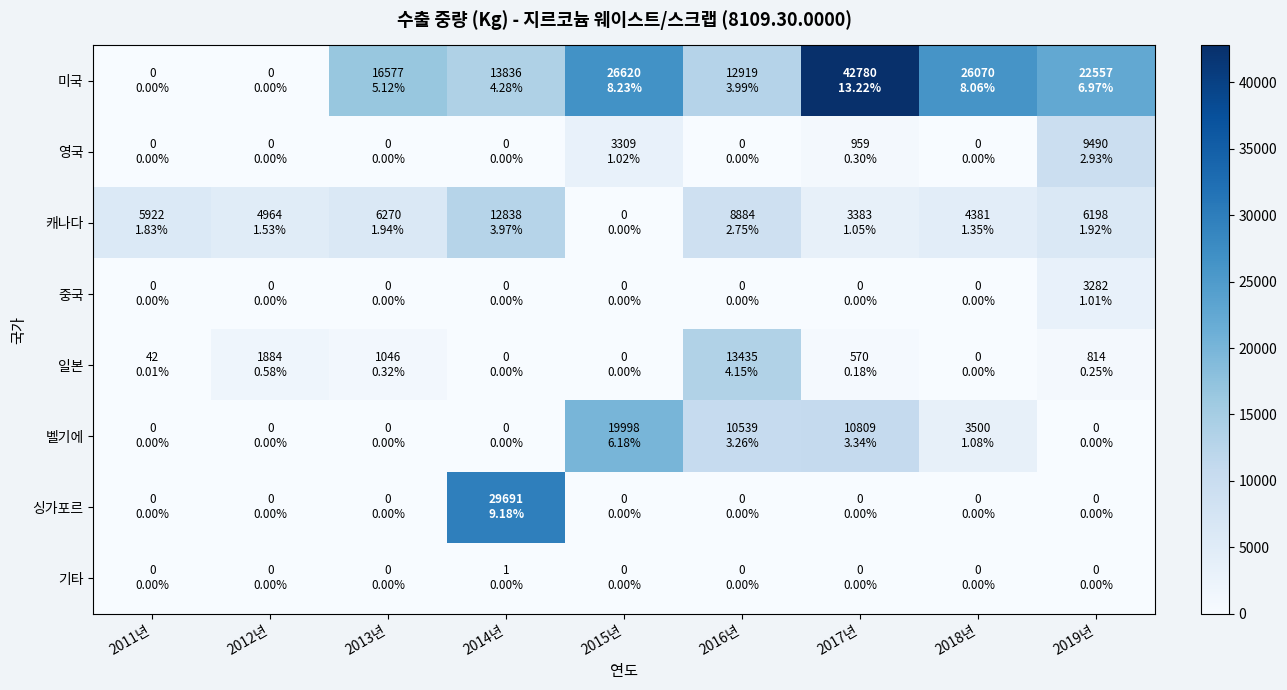

Which series has the widest spread of values?

미국